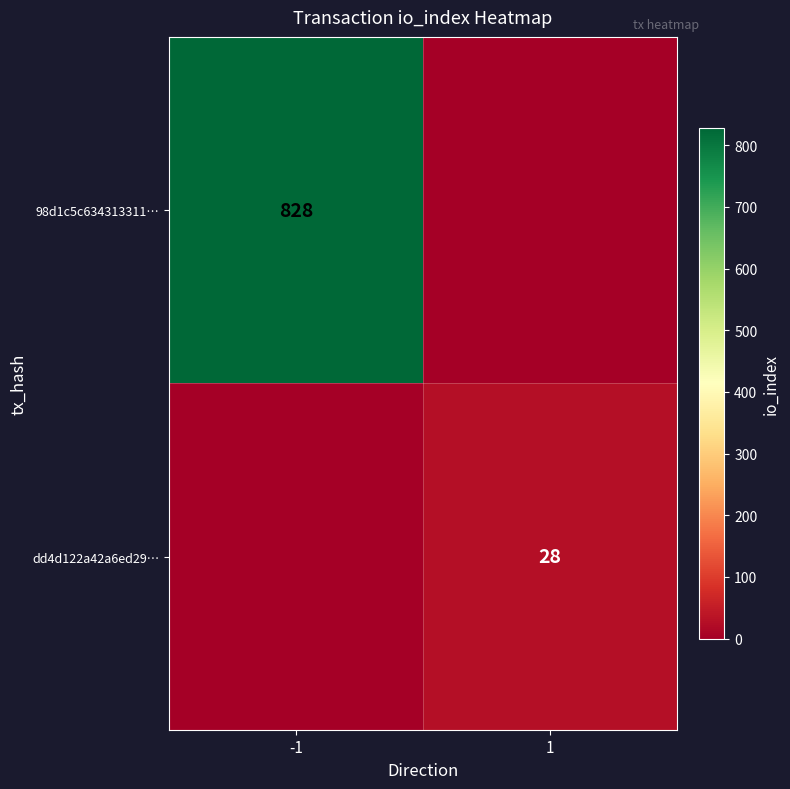

True or false: 98d1c5c634313311… has a value of 828 at -1.

True